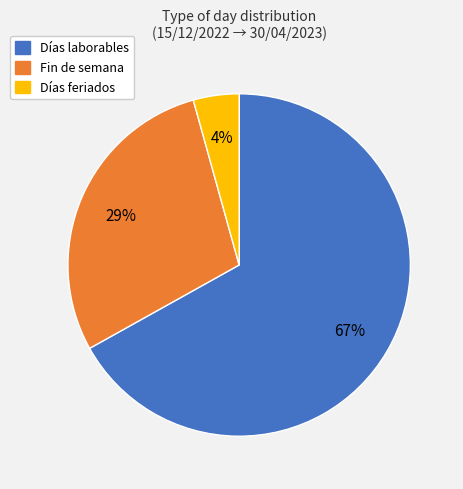

Combined, do Fin de semana and Días laborables account for over 50%?

Yes